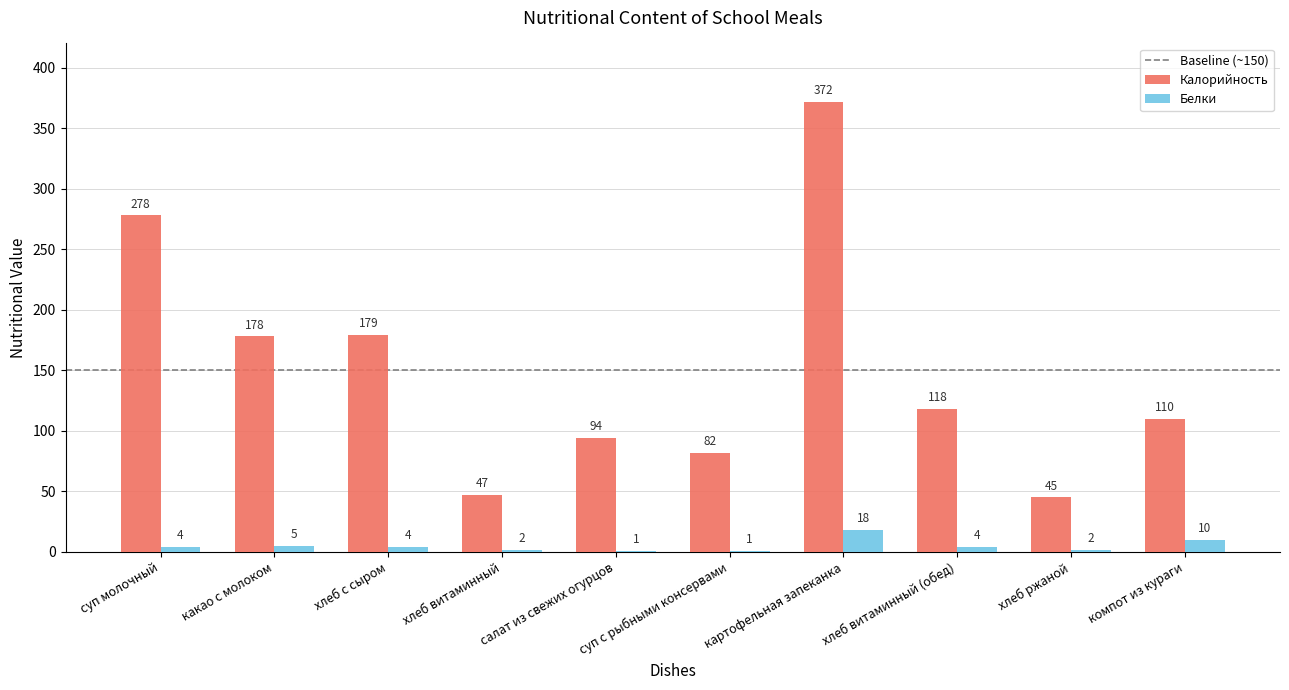

What is the sum of all Калорийность values?

1503